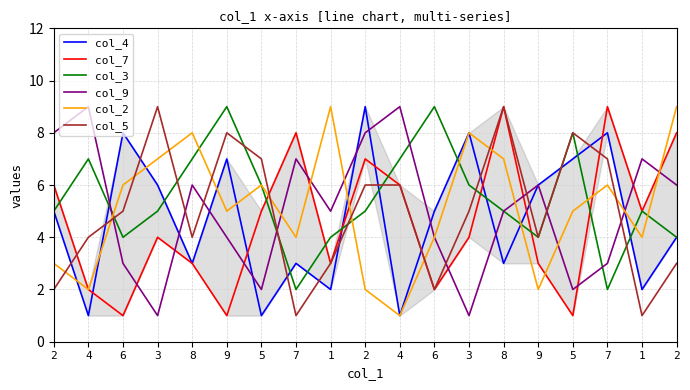

At which label does col_2 first exceed 5?

6